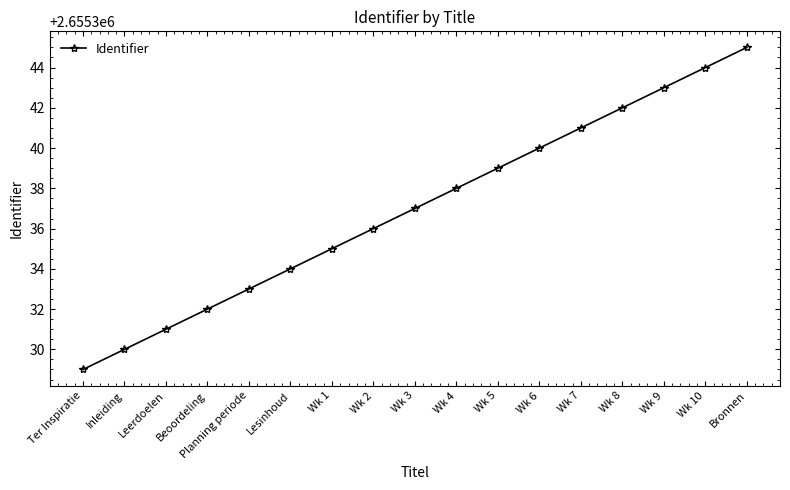

What is the sum of the values at Wk 8 and Wk 1?

5310677